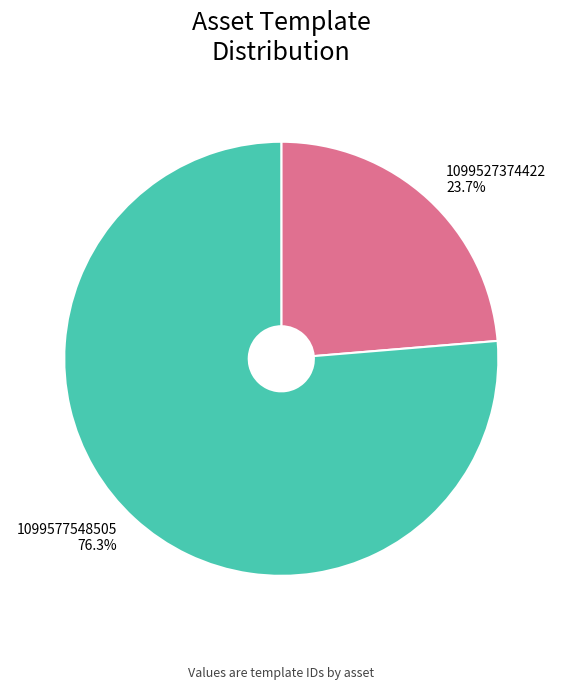

Which category has the smallest portion of the pie?

1099527374422